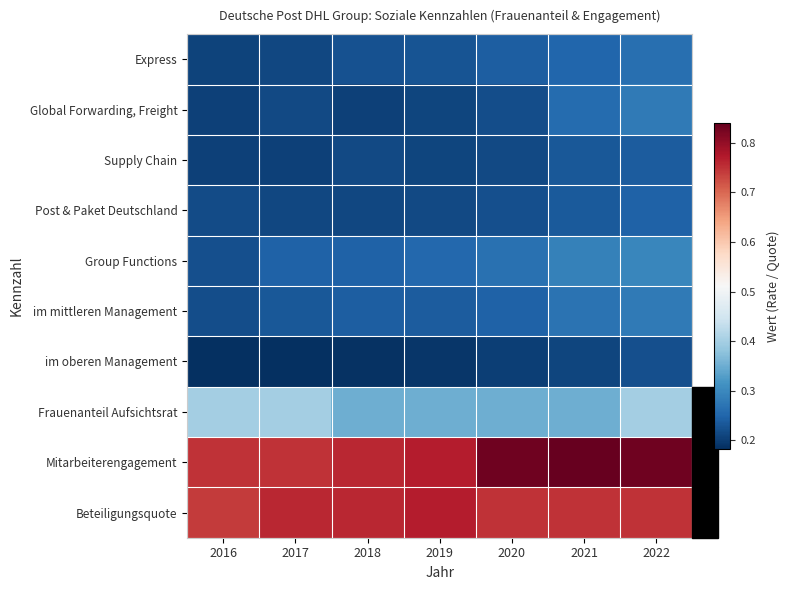

Reading left to right, what are all the values shown in this chart?

Express: 2016=0.2	2017=0.2	2018=0.2	2019=0.2	2020=0.2	2021=0.2	2022=0.3
Global Forwarding, Freight: 2016=0.2	2017=0.2	2018=0.2	2019=0.2	2020=0.2	2021=0.3	2022=0.3
Supply Chain: 2016=0.2	2017=0.2	2018=0.2	2019=0.2	2020=0.2	2021=0.2	2022=0.2
Post & Paket Deutschland: 2016=0.2	2017=0.2	2018=0.2	2019=0.2	2020=0.2	2021=0.2	2022=0.2
Group Functions: 2016=0.2	2017=0.2	2018=0.2	2019=0.3	2020=0.3	2021=0.3	2022=0.3
im mittleren Management: 2016=0.2	2017=0.2	2018=0.2	2019=0.2	2020=0.2	2021=0.3	2022=0.3
im oberen Management: 2016=0.2	2017=0.2	2018=0.2	2019=0.2	2020=0.2	2021=0.2	2022=0.2
Frauenanteil Aufsichtsrat: 2016=0.4	2017=0.4	2018=0.3	2019=0.3	2020=0.3	2021=0.3	2022=0.4
Mitarbeiterengagement: 2016=0.8	2017=0.8	2018=0.8	2019=0.8	2020=0.8	2021=0.8	2022=0.8
Beteiligungsquote: 2016=0.7	2017=0.8	2018=0.8	2019=0.8	2020=0.8	2021=0.8	2022=0.8